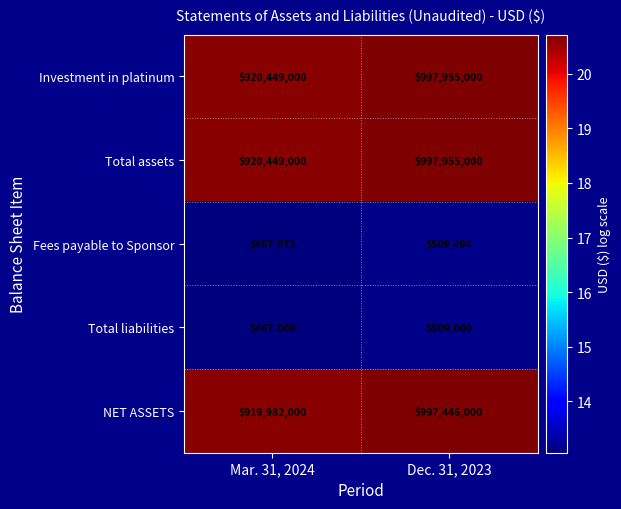

What is the average value of the Fees payable to Sponsor series?

488284